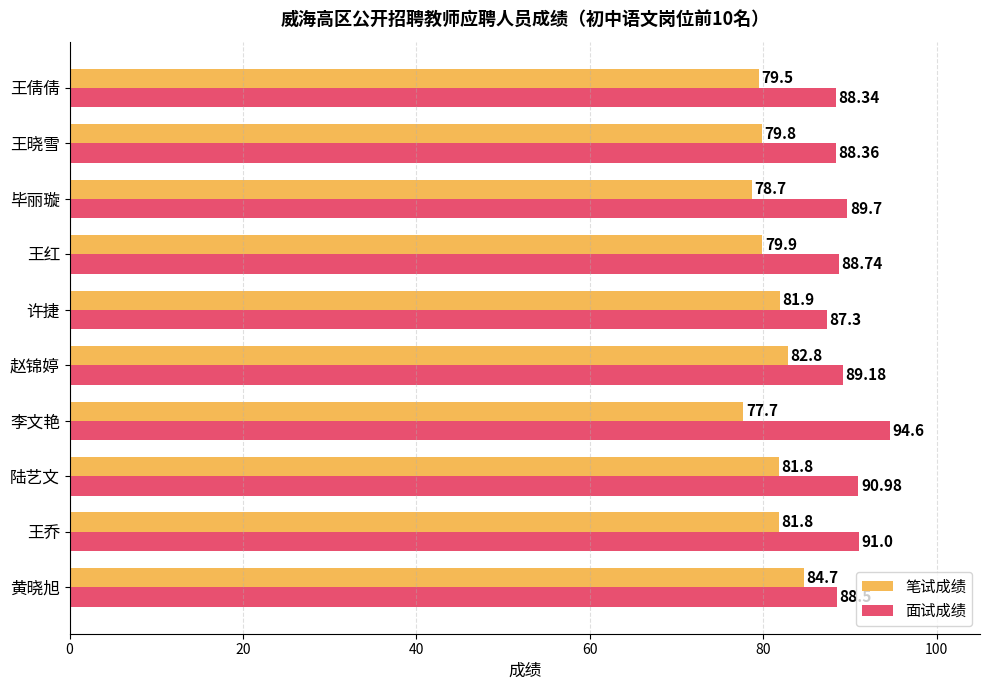

What is the average value of the 面试成绩 series?

89.7